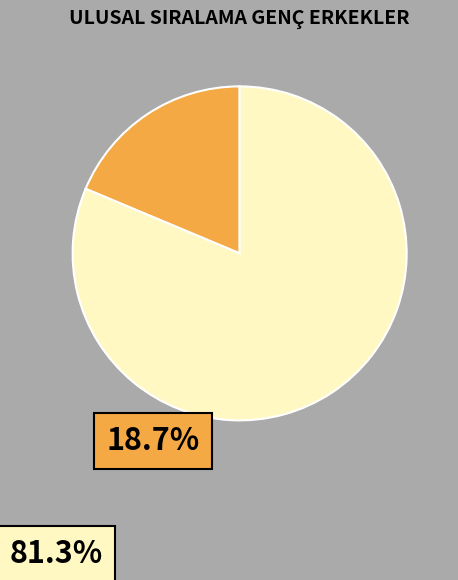

Is there a majority slice in this chart?

Yes